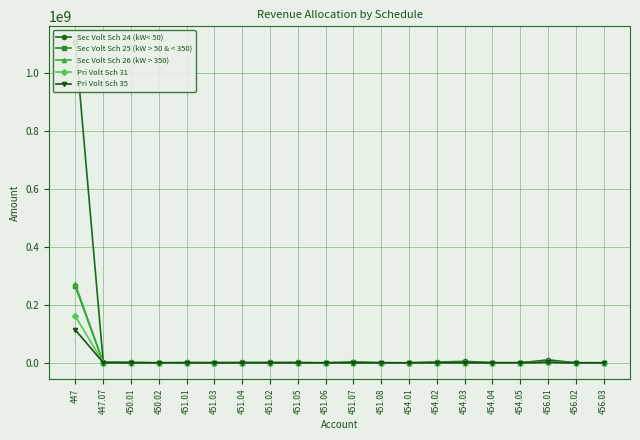

List the labels in order of Pri Volt Sch 35 value, largest first.

447, 456.01, 454.05, 447.07, 454.02, 454.03, 454.04, 450.01, 456.03, 456.02, 454.01, 451.05, 450.02, 451.01, 451.03, 451.04, 451.02, 451.06, 451.07, 451.08